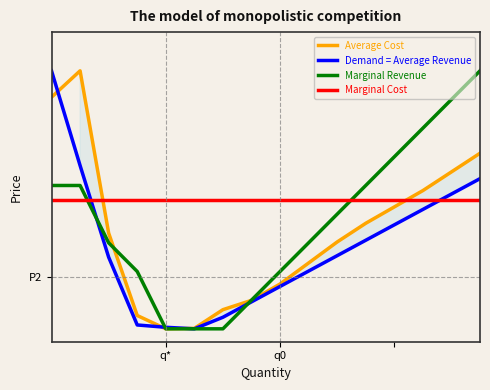

Is this an area chart (filled region under the line)?

No